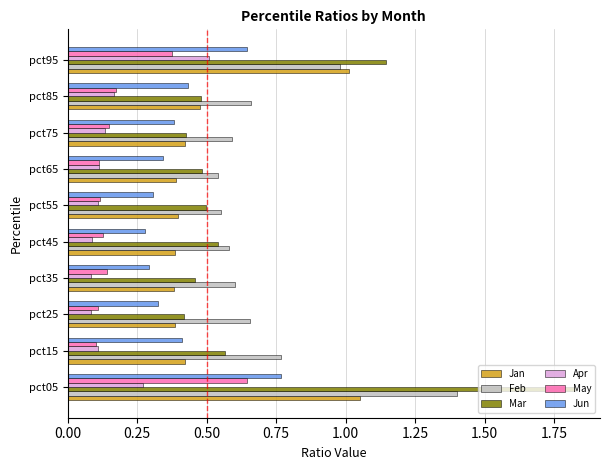

Which series has the largest range (max minus min)?

Mar